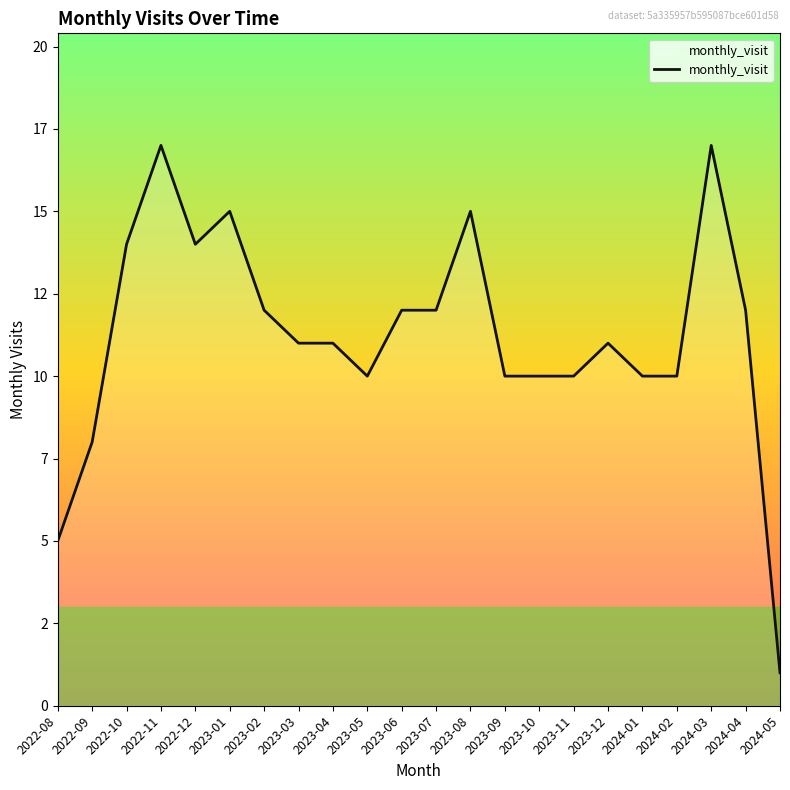

Is this an area chart (filled region under the line)?

Yes